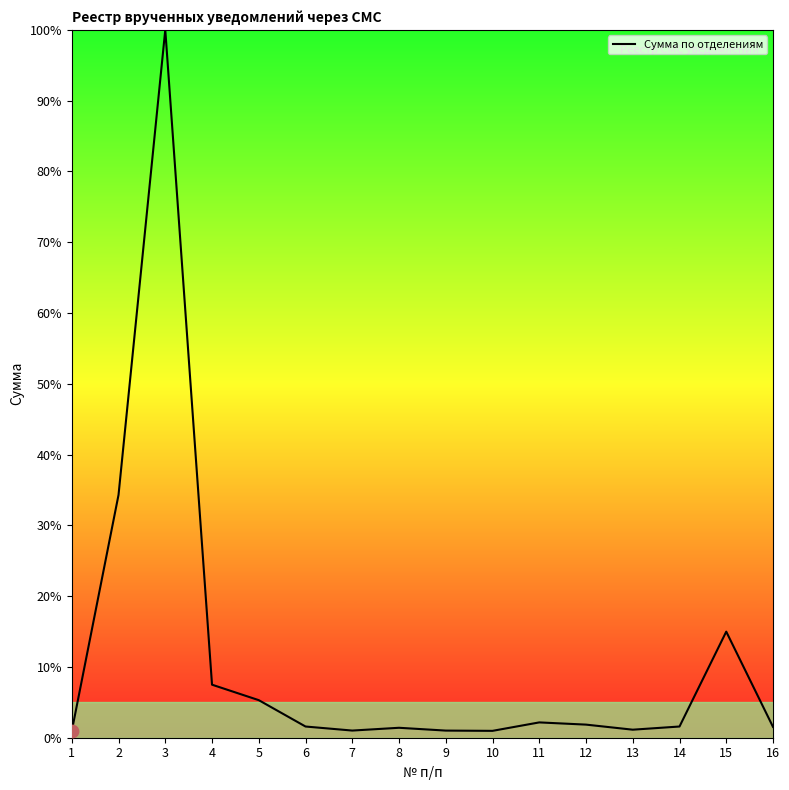

What is the change in value from 8 to 14?

+0.2